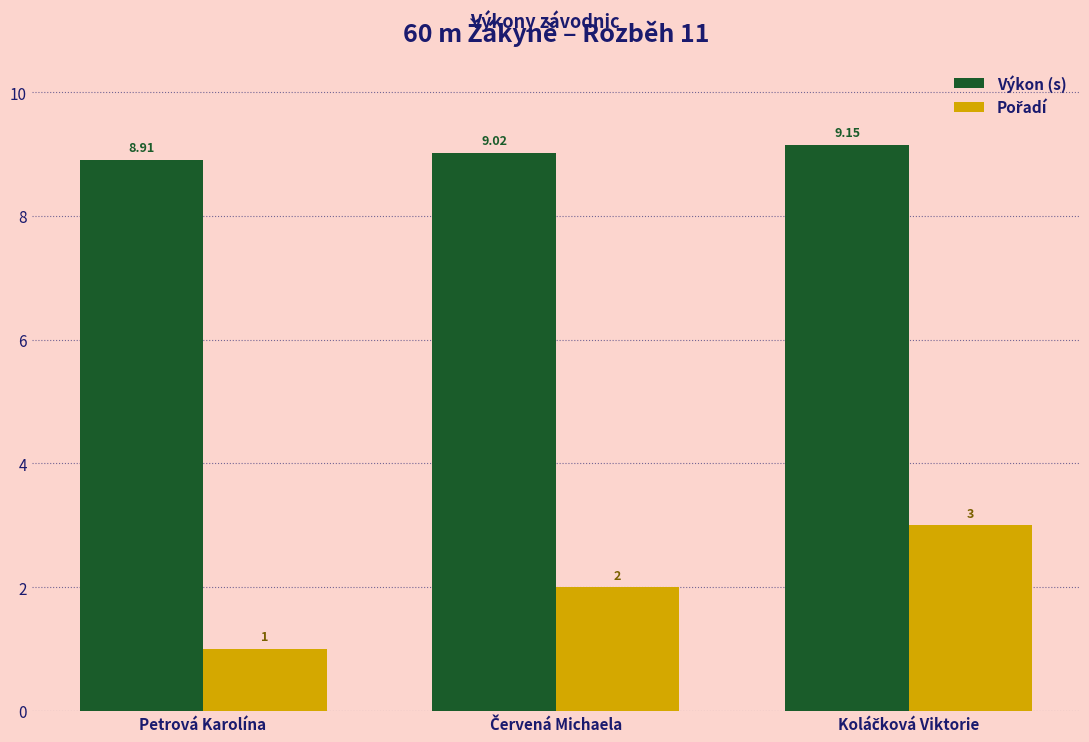

At how many categories does at least one series exceed 3?

3